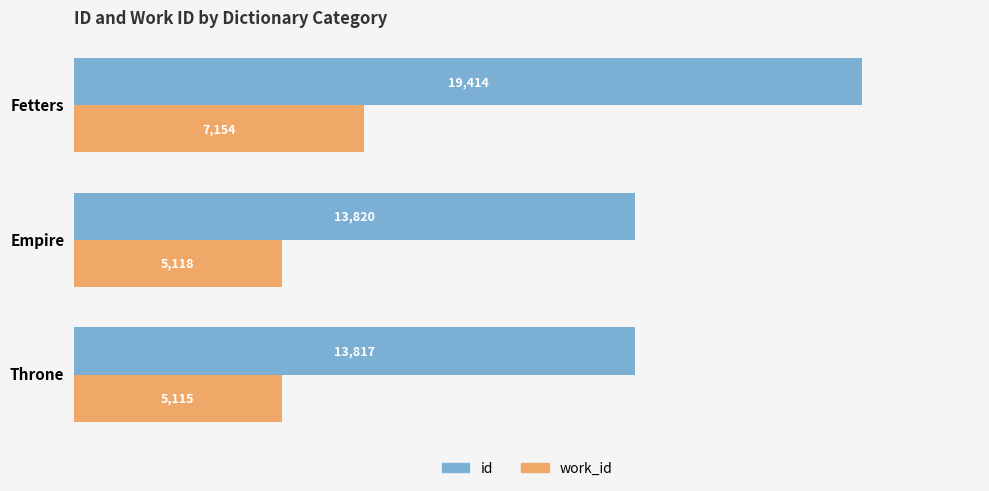

Which series has the largest total across all categories?

id